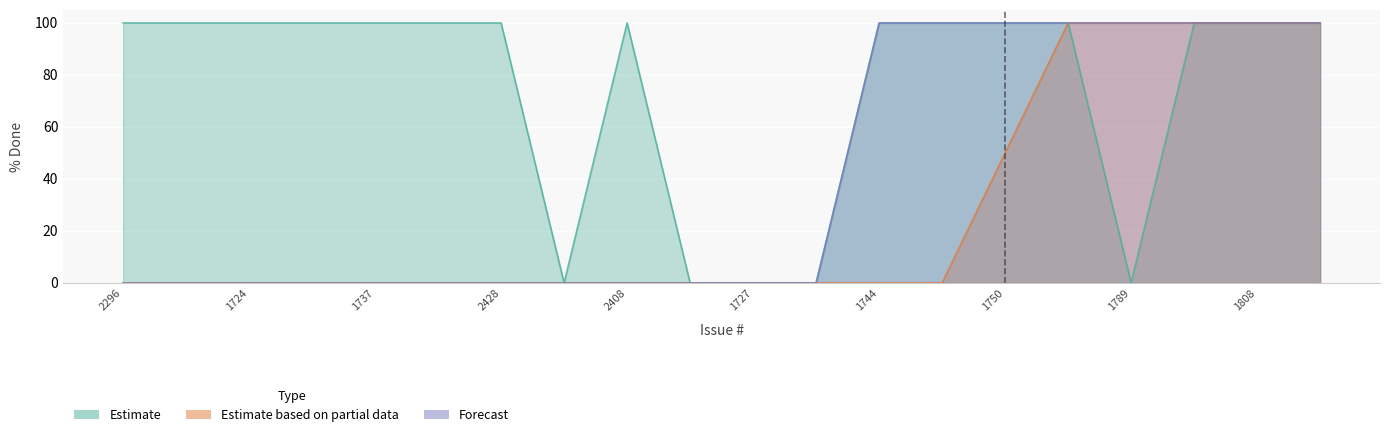

What are all the series names shown in the legend?

Estimate, Estimate based on partial data, Forecast